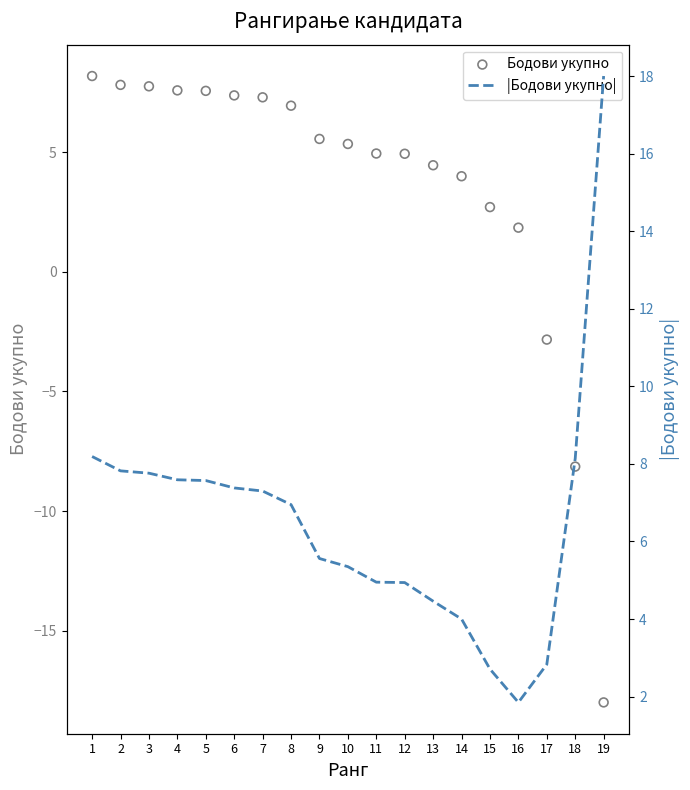

At which category is the sum across all series the highest?

1